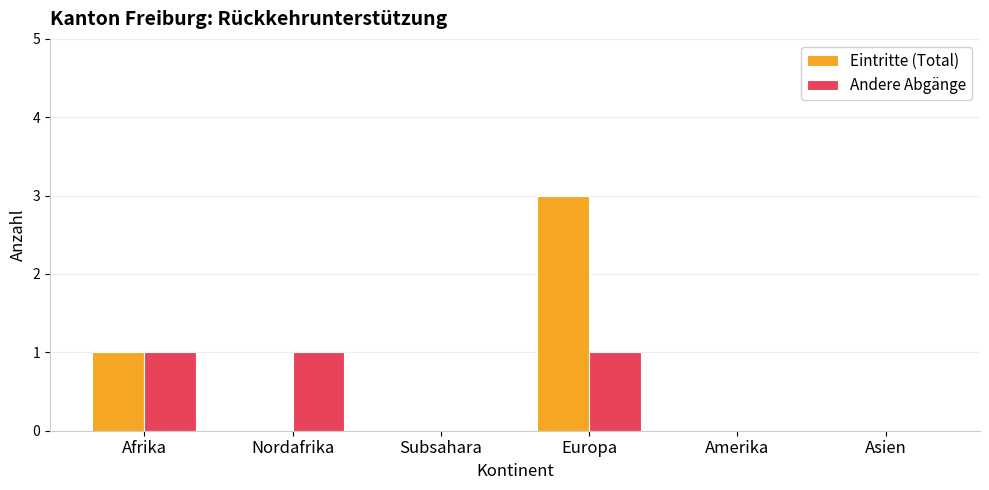

Which series changed the most between Afrika and Europa?

Eintritte (Total)